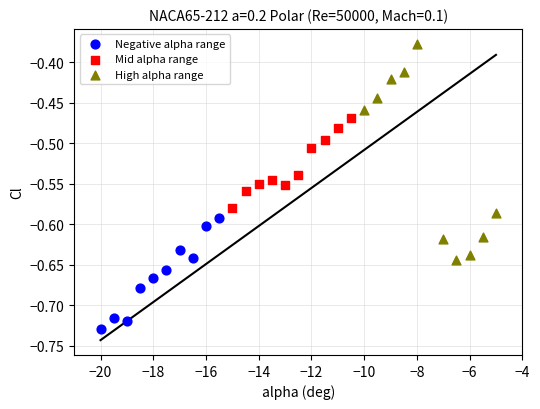

What are all the series names shown in the legend?

Negative alpha range, Mid alpha range, High alpha range